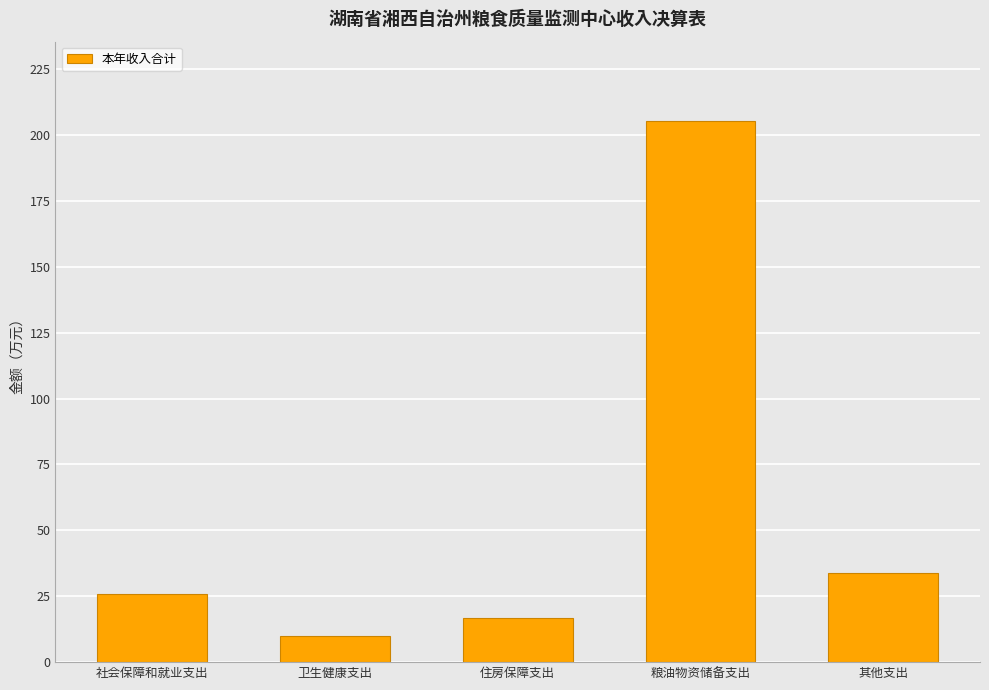

True or false: the data shows 270.3 at 粮油物资储备支出.

False